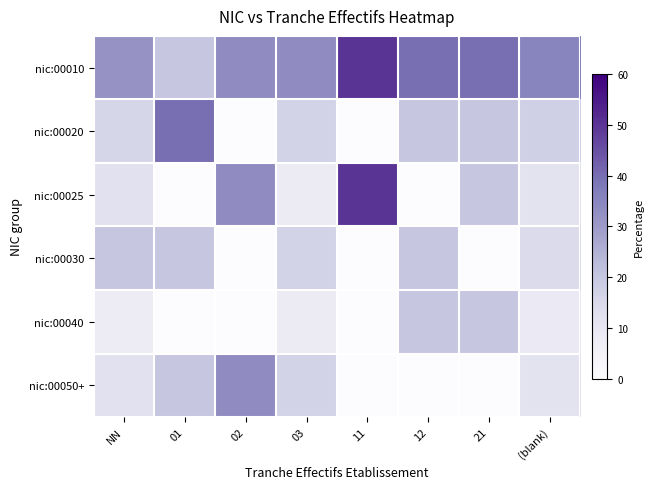

Which series has the widest spread of values?

nic:00025